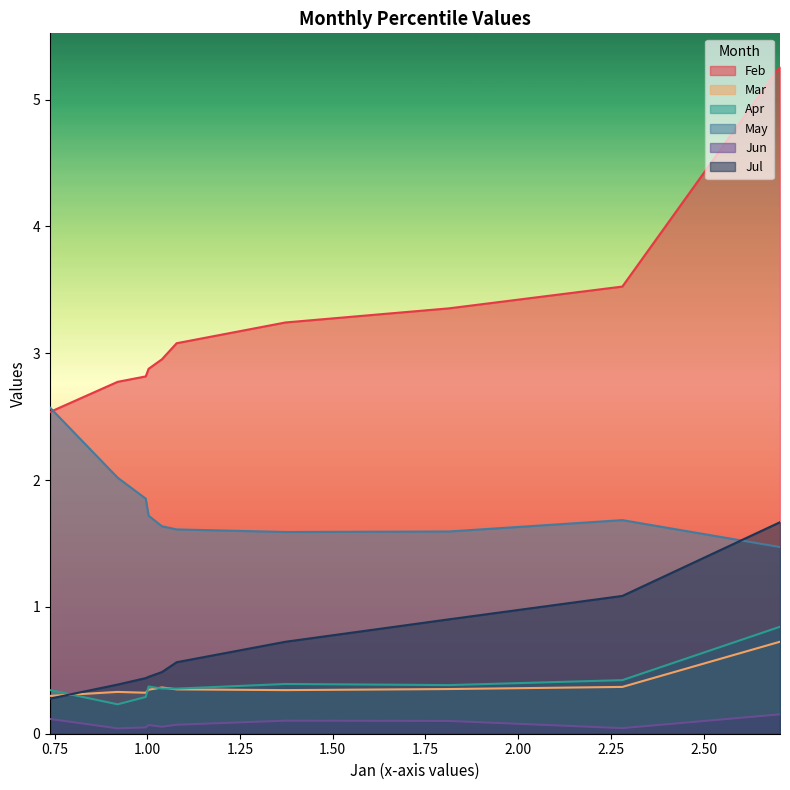

In Apr, how many points are higher than both neighbors (excluding endpoints)?

2